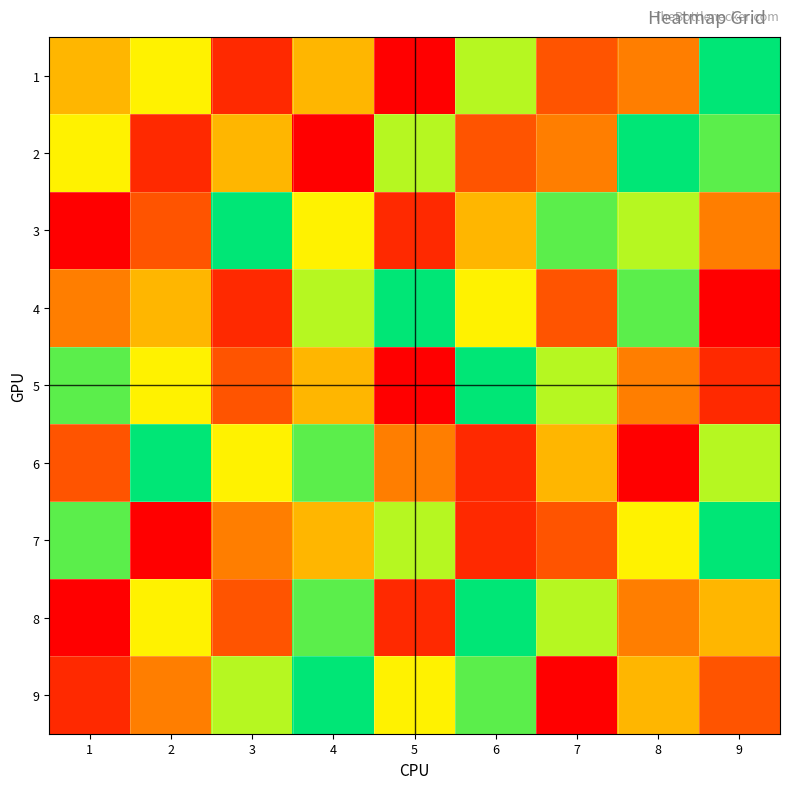

Reading left to right, transcribe all the data shown in this chart.

1: 1=5	2=4	3=8	4=5	5=9	6=3	7=7	8=6	9=1
2: 1=4	2=8	3=5	4=9	5=3	6=7	7=6	8=1	9=2
3: 1=9	2=7	3=1	4=4	5=8	6=5	7=2	8=3	9=6
4: 1=6	2=5	3=8	4=3	5=1	6=4	7=7	8=2	9=9
5: 1=2	2=4	3=7	4=5	5=9	6=1	7=3	8=6	9=8
6: 1=7	2=1	3=4	4=2	5=6	6=8	7=5	8=9	9=3
7: 1=2	2=9	3=6	4=5	5=3	6=8	7=7	8=4	9=1
8: 1=9	2=4	3=7	4=2	5=8	6=1	7=3	8=6	9=5
9: 1=8	2=6	3=3	4=1	5=4	6=2	7=9	8=5	9=7